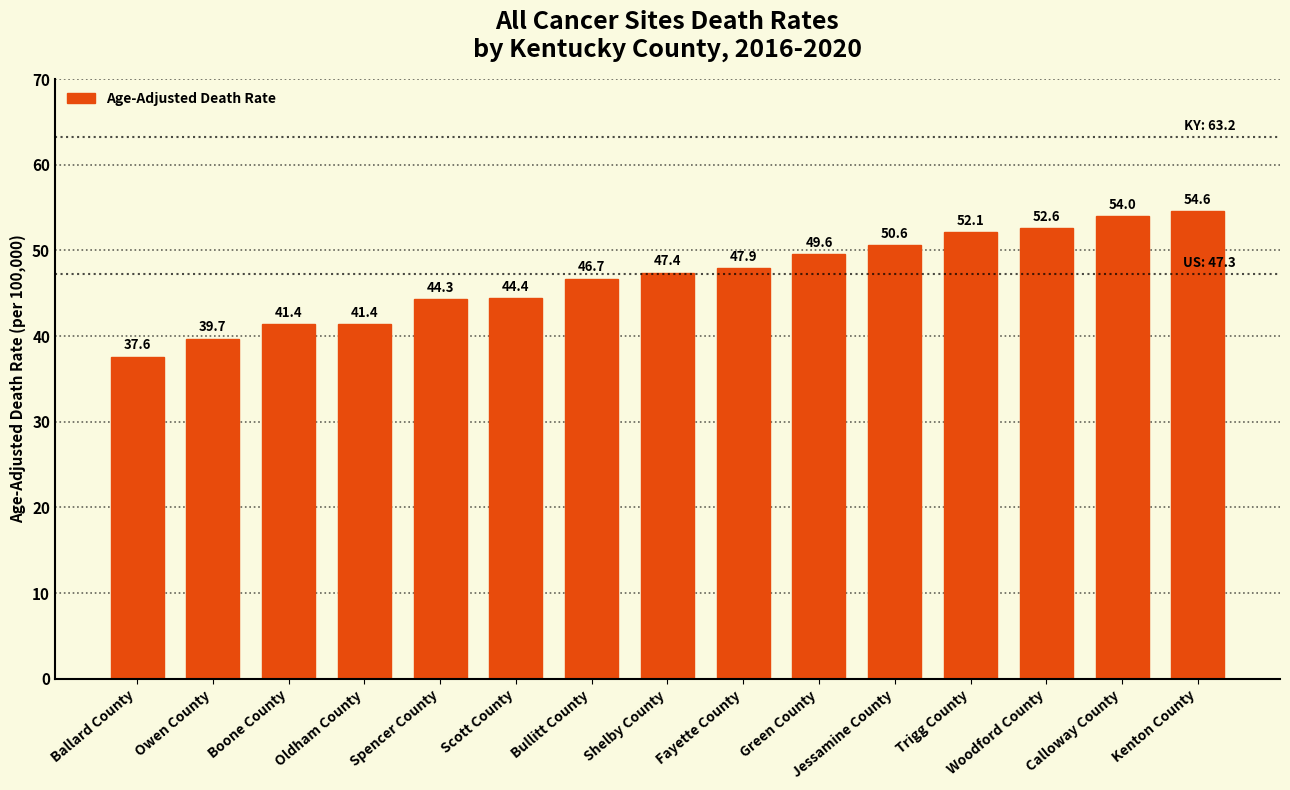

What is the average value?

47.0